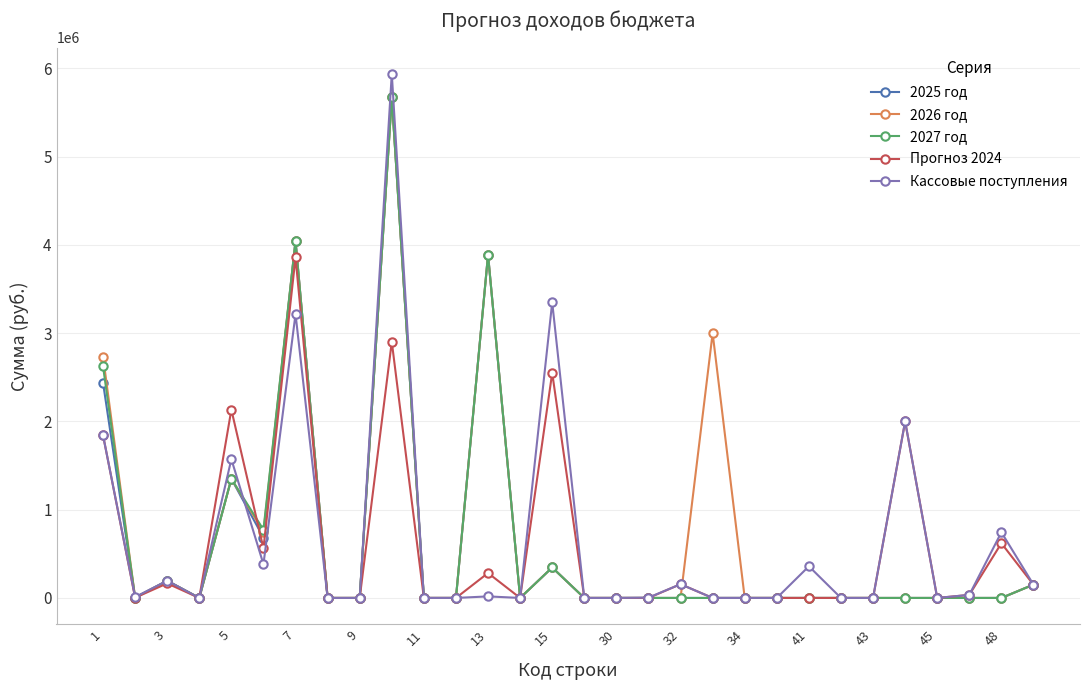

What is the maximum value for 2025 год?

5671090.0